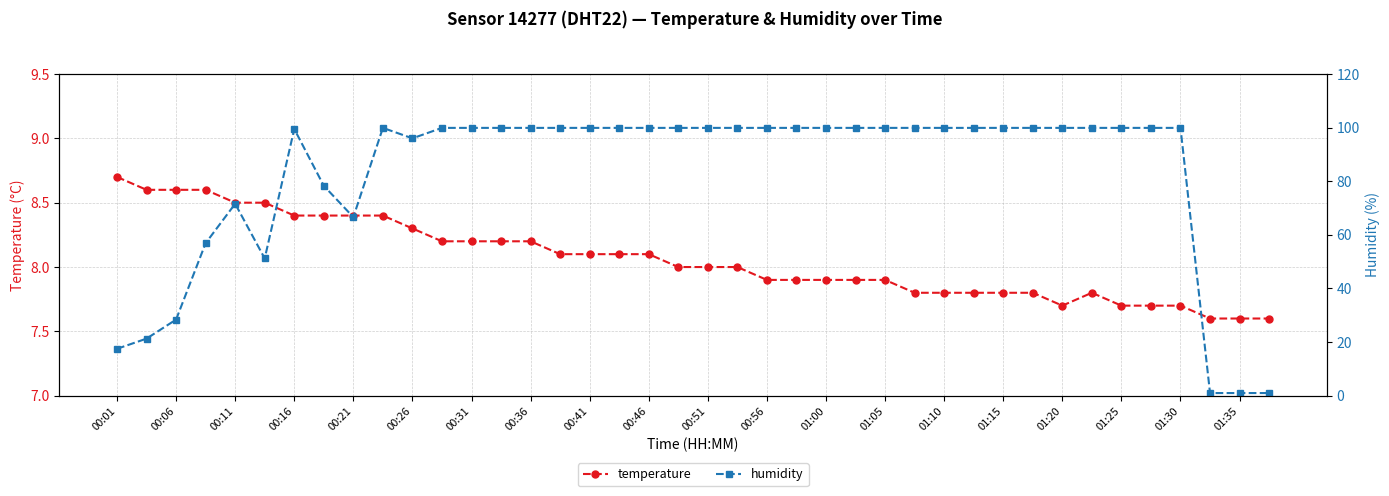

Is it true that temperature equals 3.2 at 00:01?

False